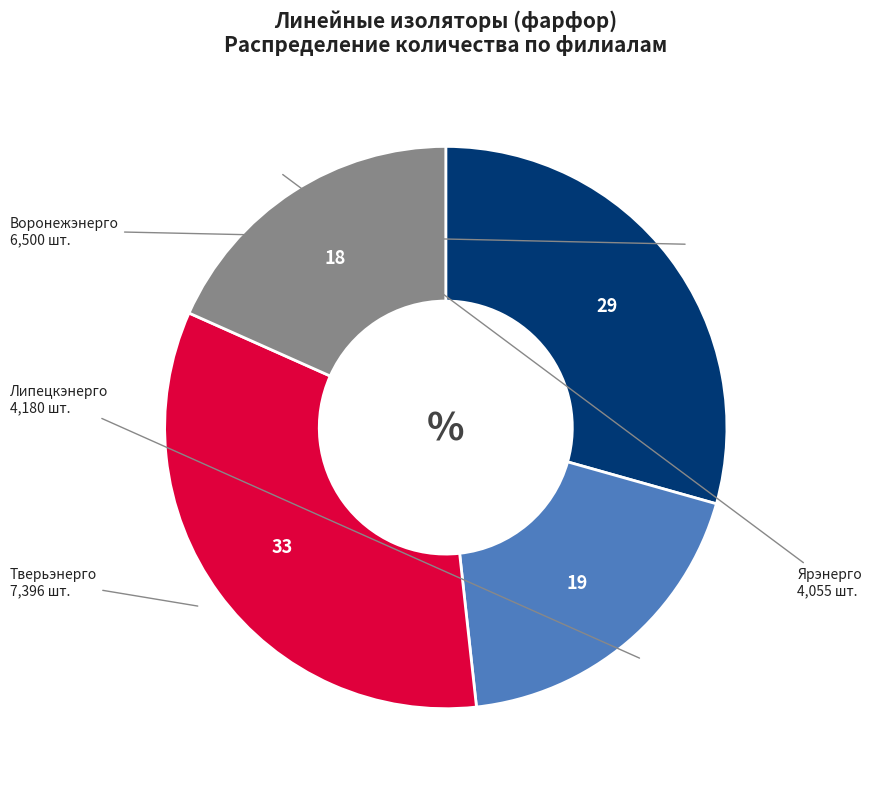

Is there any slice that represents more than half of the pie?

No